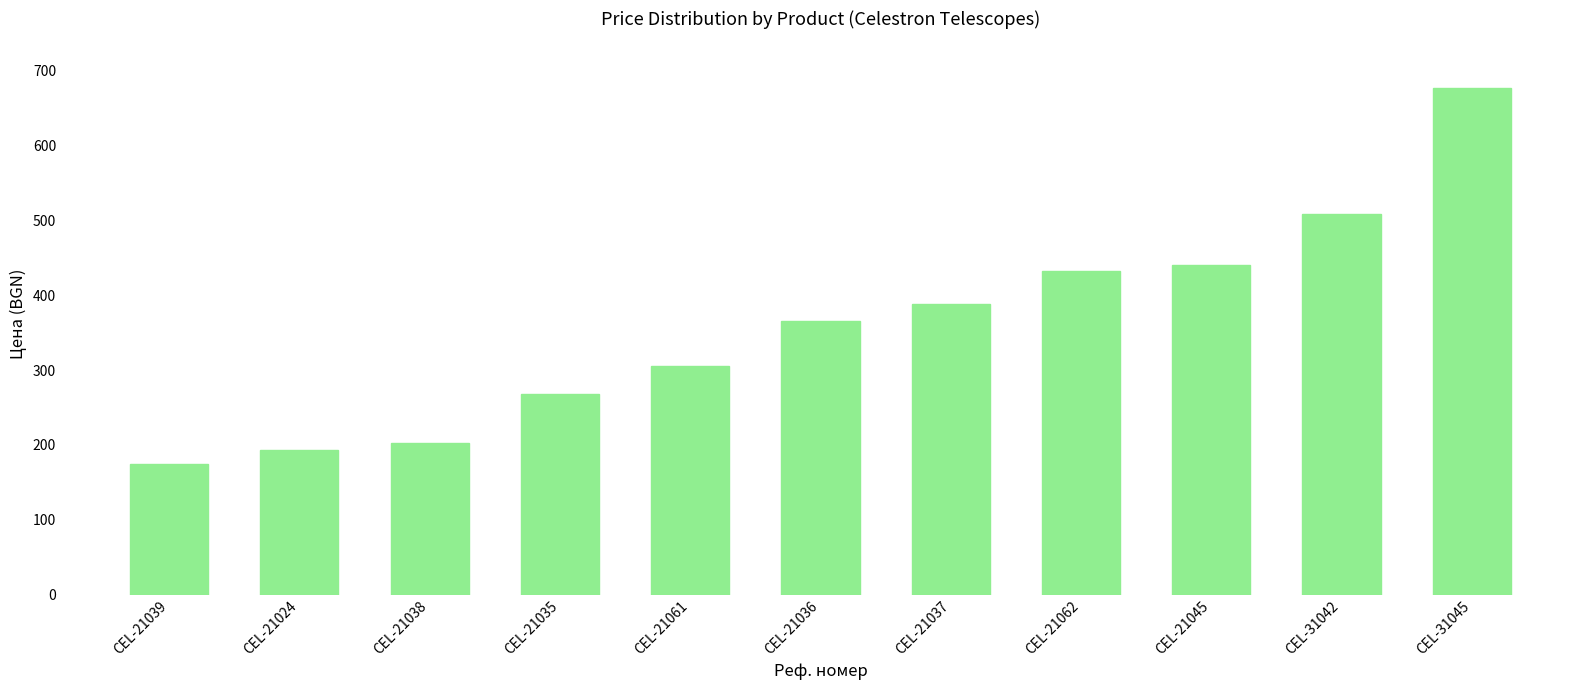

What is the average value?

359.6